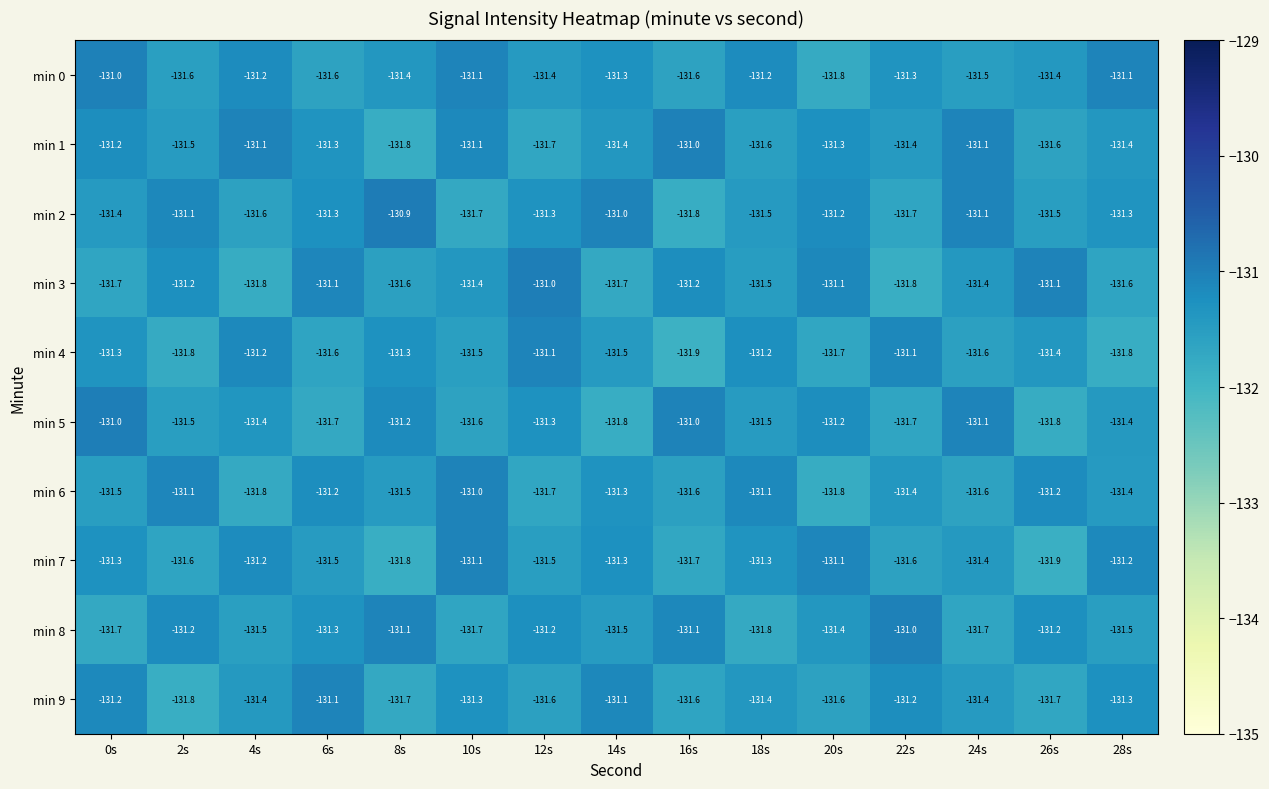

What is the approximate value of min 0 at 6s?

-131.6